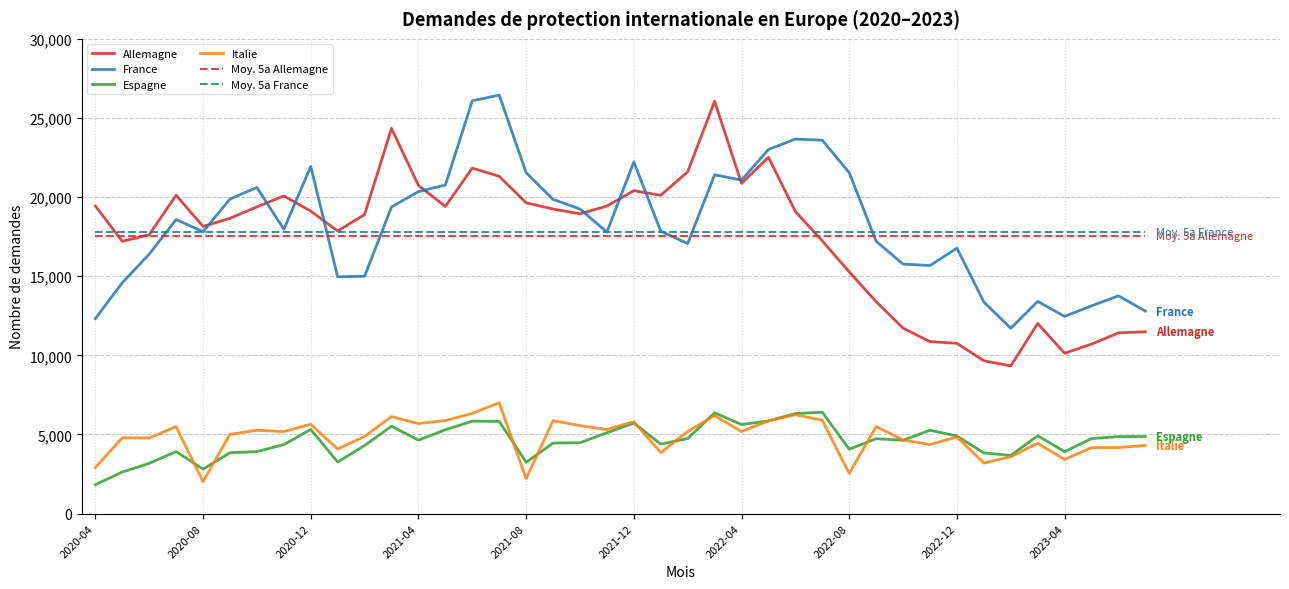

Which series has the widest spread of values?

Allemagne